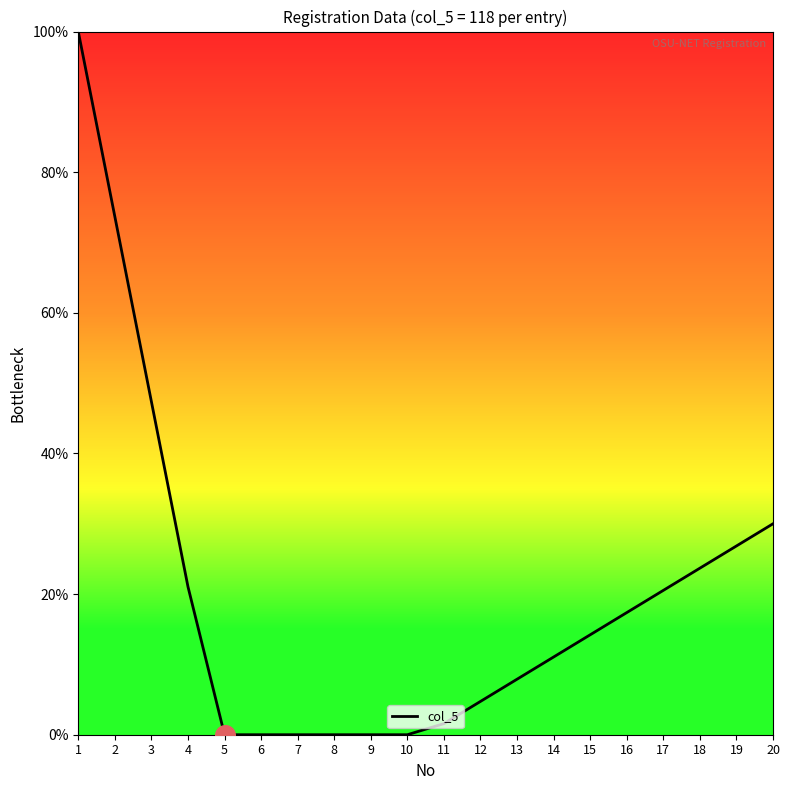

What is the change in value from 1 to 5?

-100.0